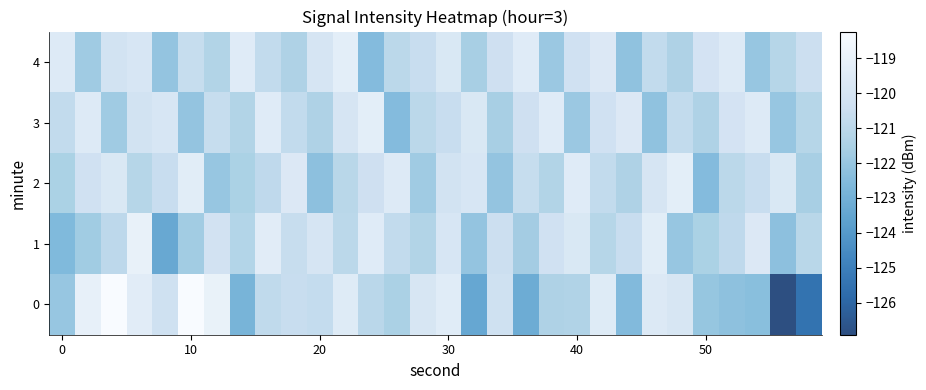

What is the smallest value displayed?

-126.9